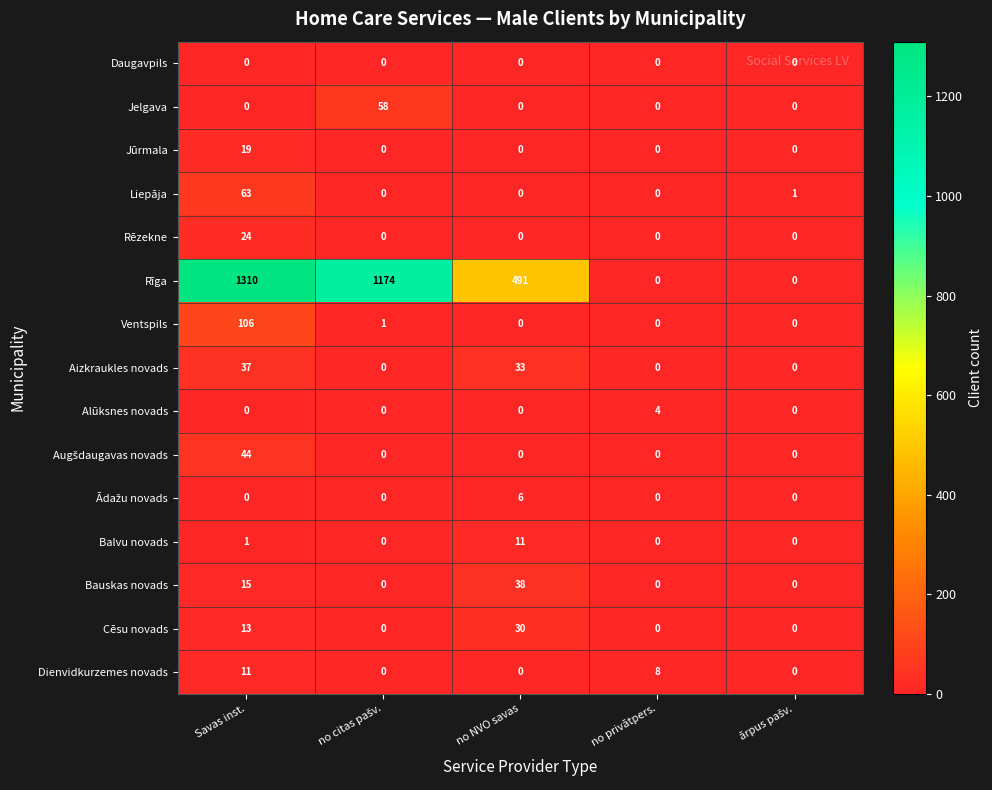

Which label corresponds to the largest value in the chart?

Savas inst.